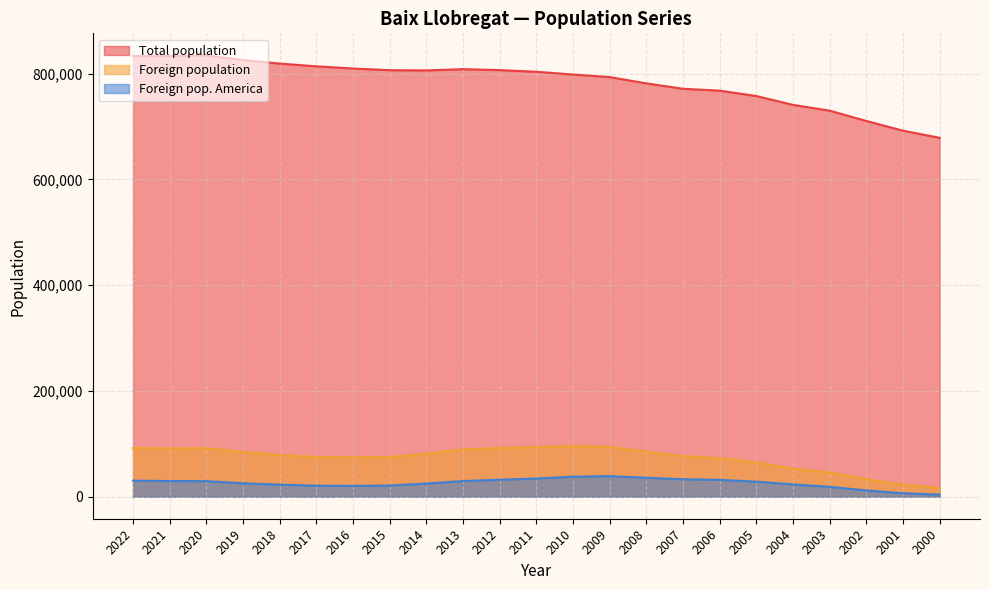

True or false: Foreign population has a value of 26342 at 2003.

False